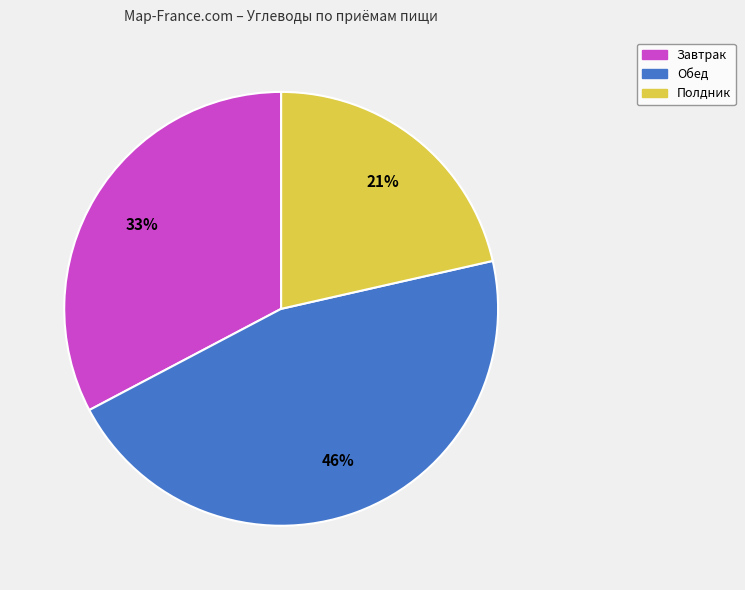

To the nearest percent, what portion does Обед represent?

46%